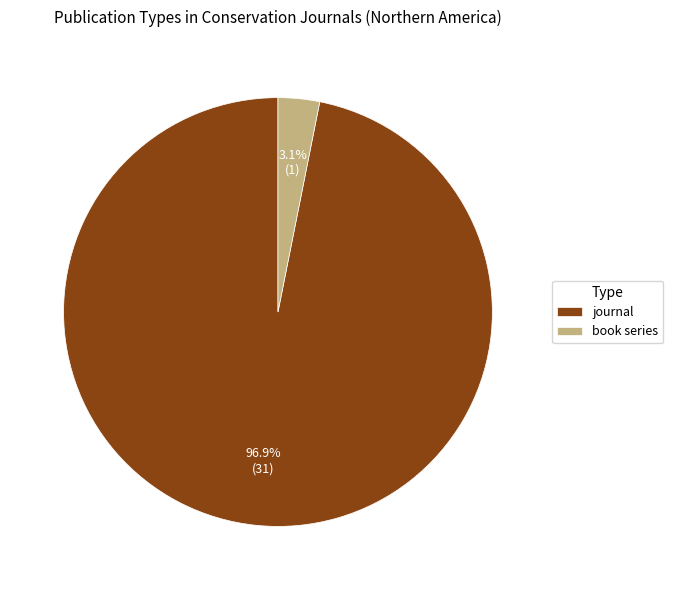

What is the smallest slice in the pie chart?

book series